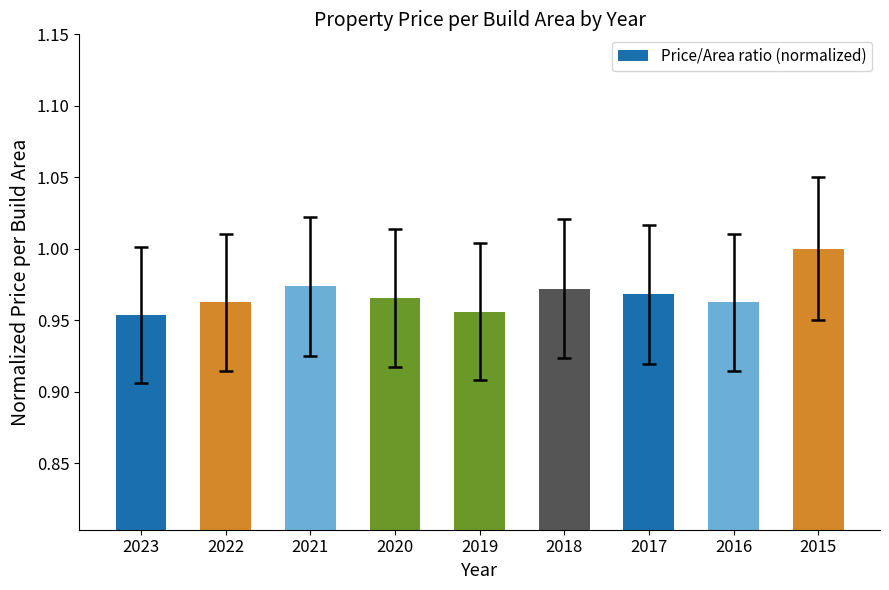

Between 2023 and 2017, which is larger?

2017